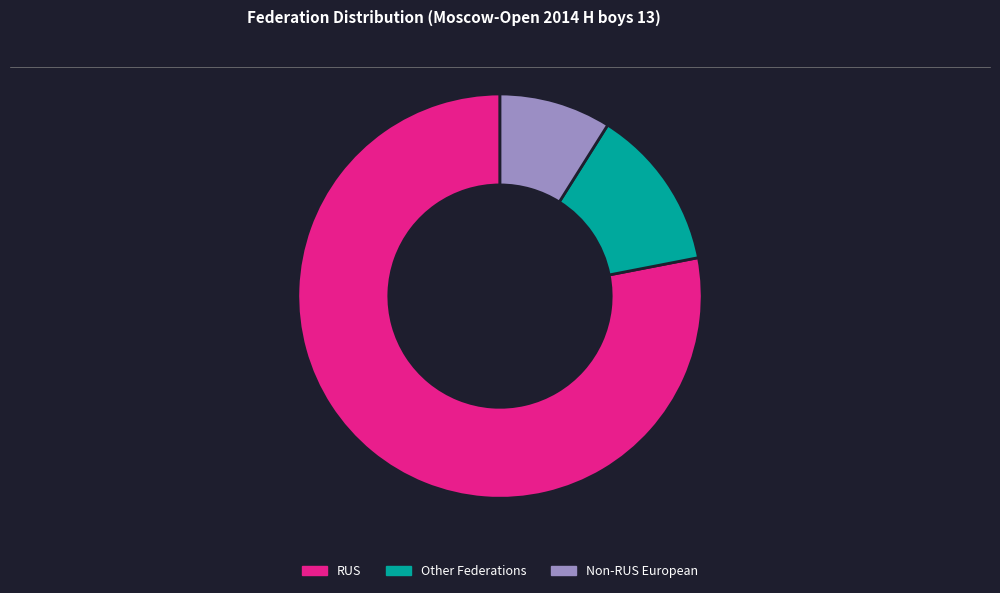

Do RUS and Other Federations together represent more than half of the pie?

Yes